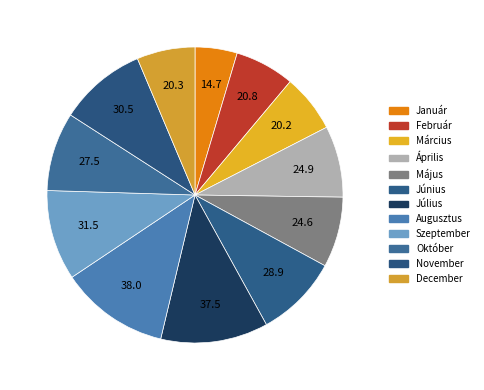

Do Január and Április together represent more than half of the pie?

No